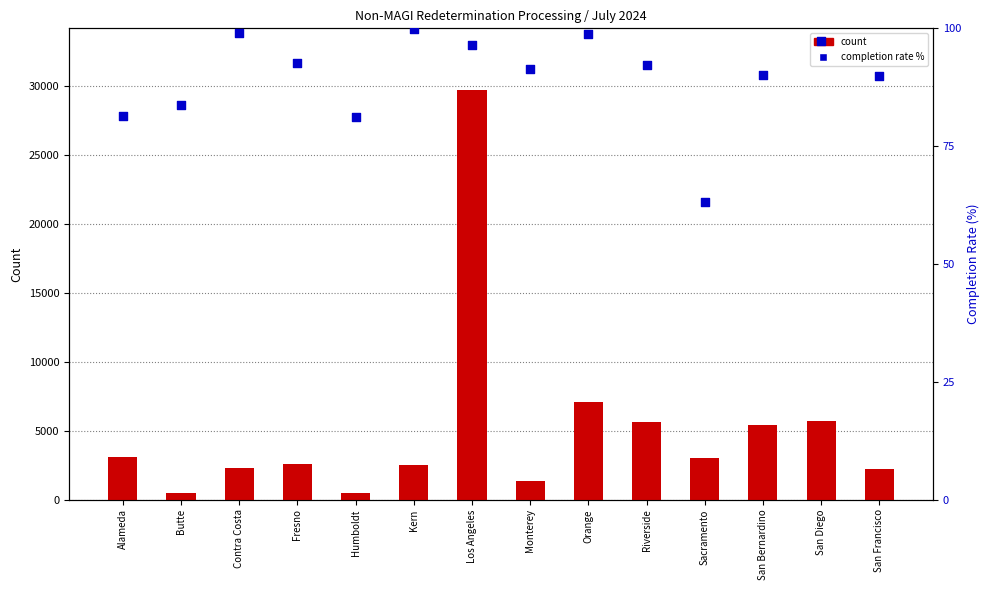

What is the total value across all series at San Bernardino?

5518.1